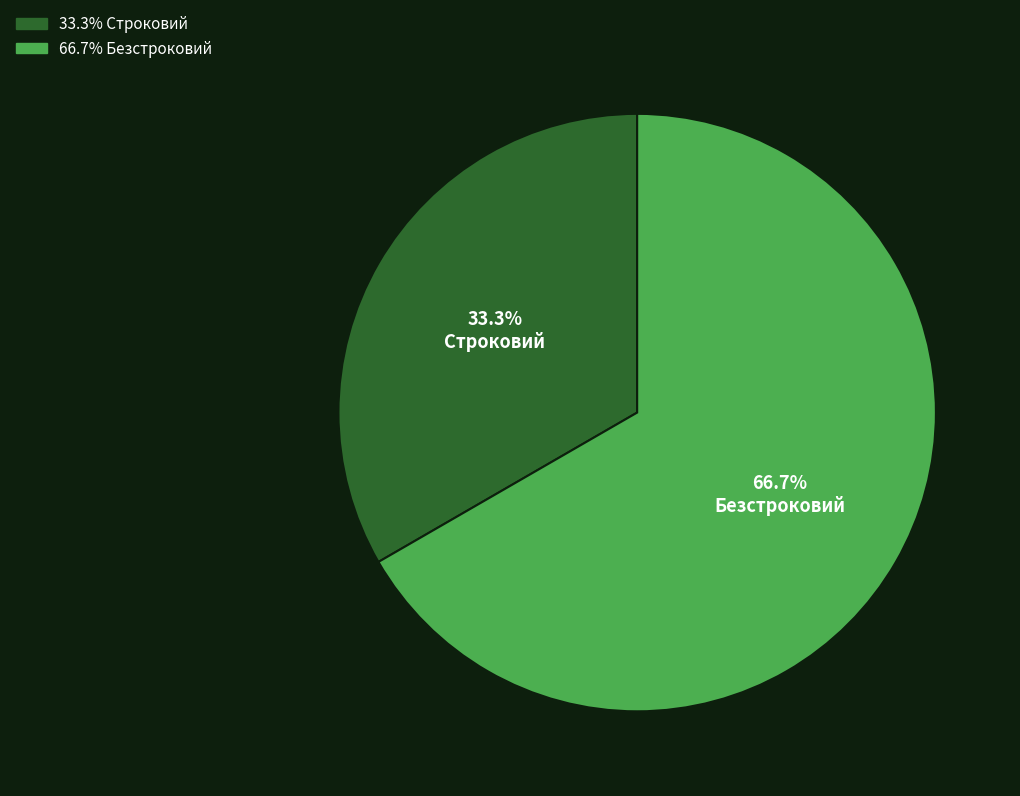

To the nearest percent, what portion does Безстроковий represent?

67%